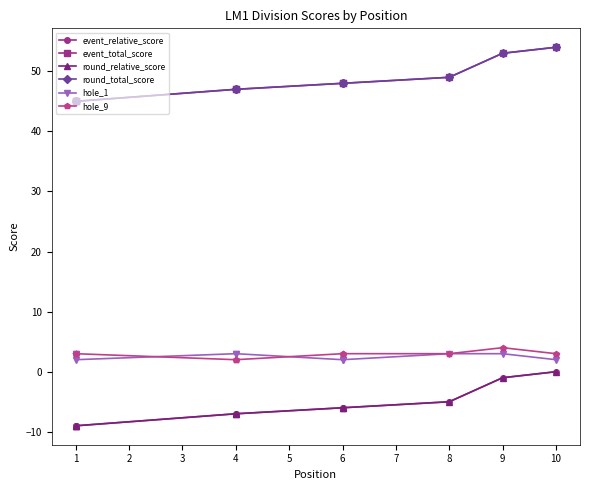

What is the difference between the highest and lowest values at 1?

54